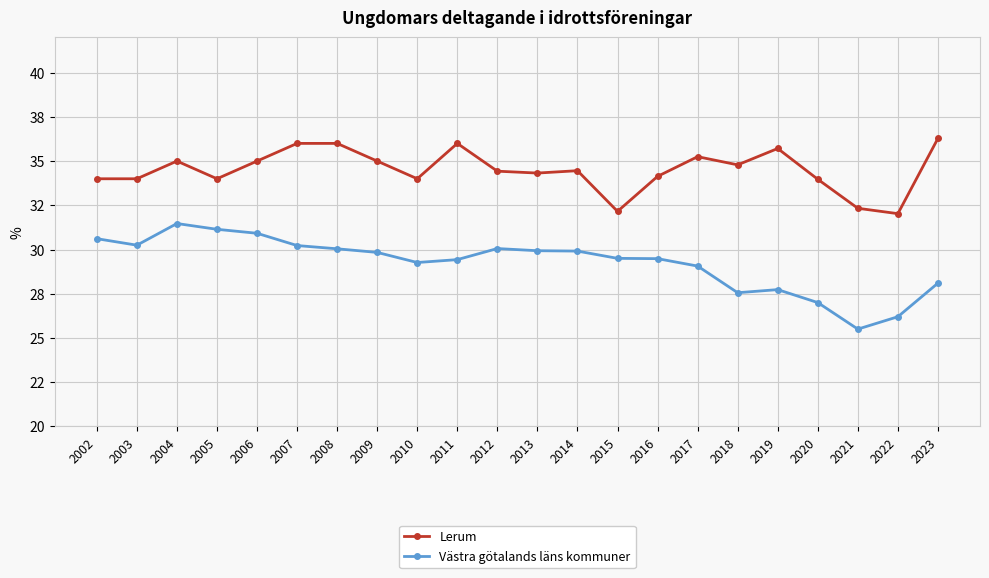

What are all the series names shown in the legend?

Lerum, Västra götalands läns kommuner